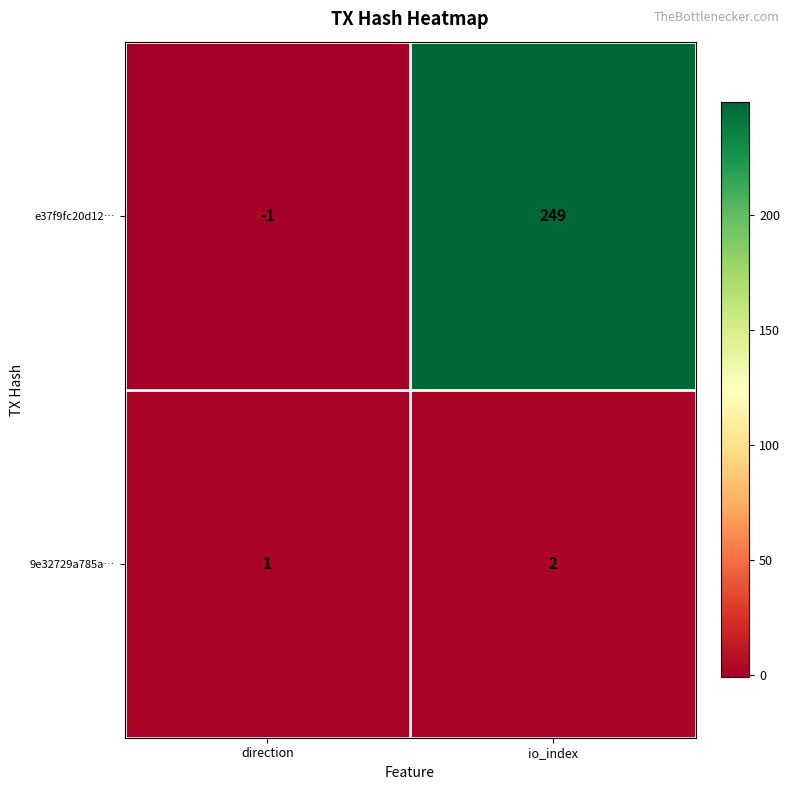

What is the minimum value shown in the chart?

-1